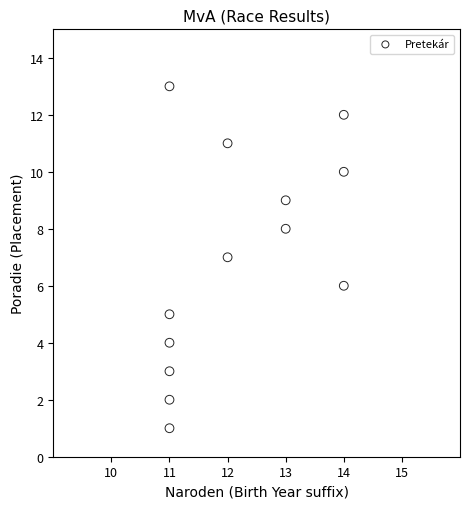

What is the range of X values (max minus min)?

3